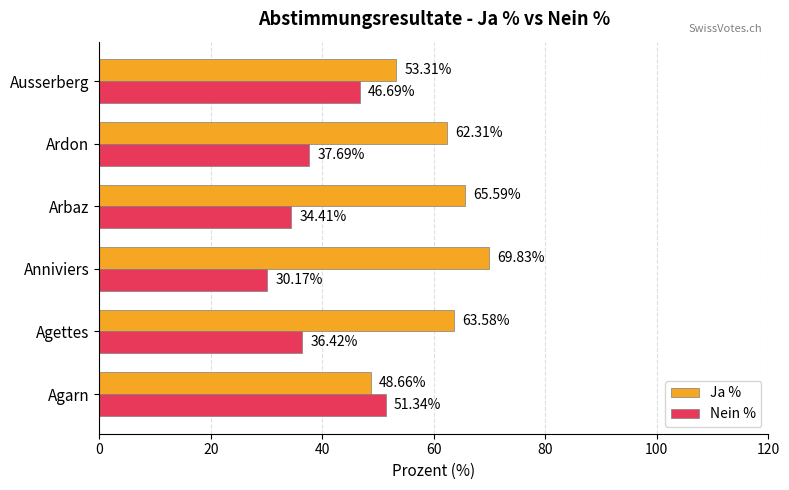

List the labels in order of Nein % value, largest first.

Agarn, Ausserberg, Ardon, Agettes, Arbaz, Anniviers